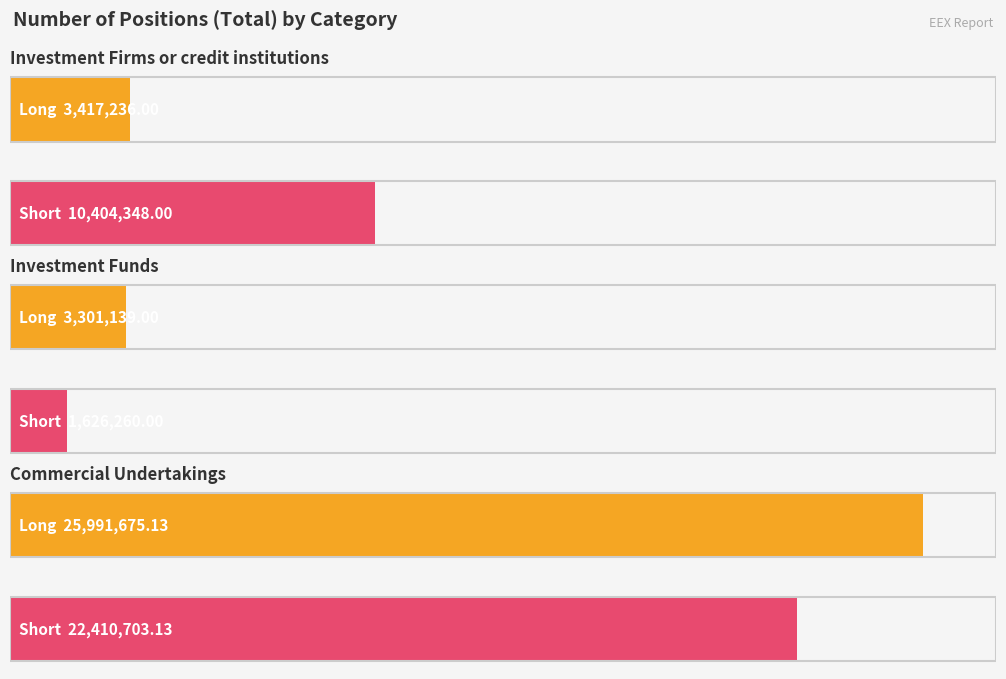

What is the total value across all series at Investment Firms or credit institutions?

13821584.0